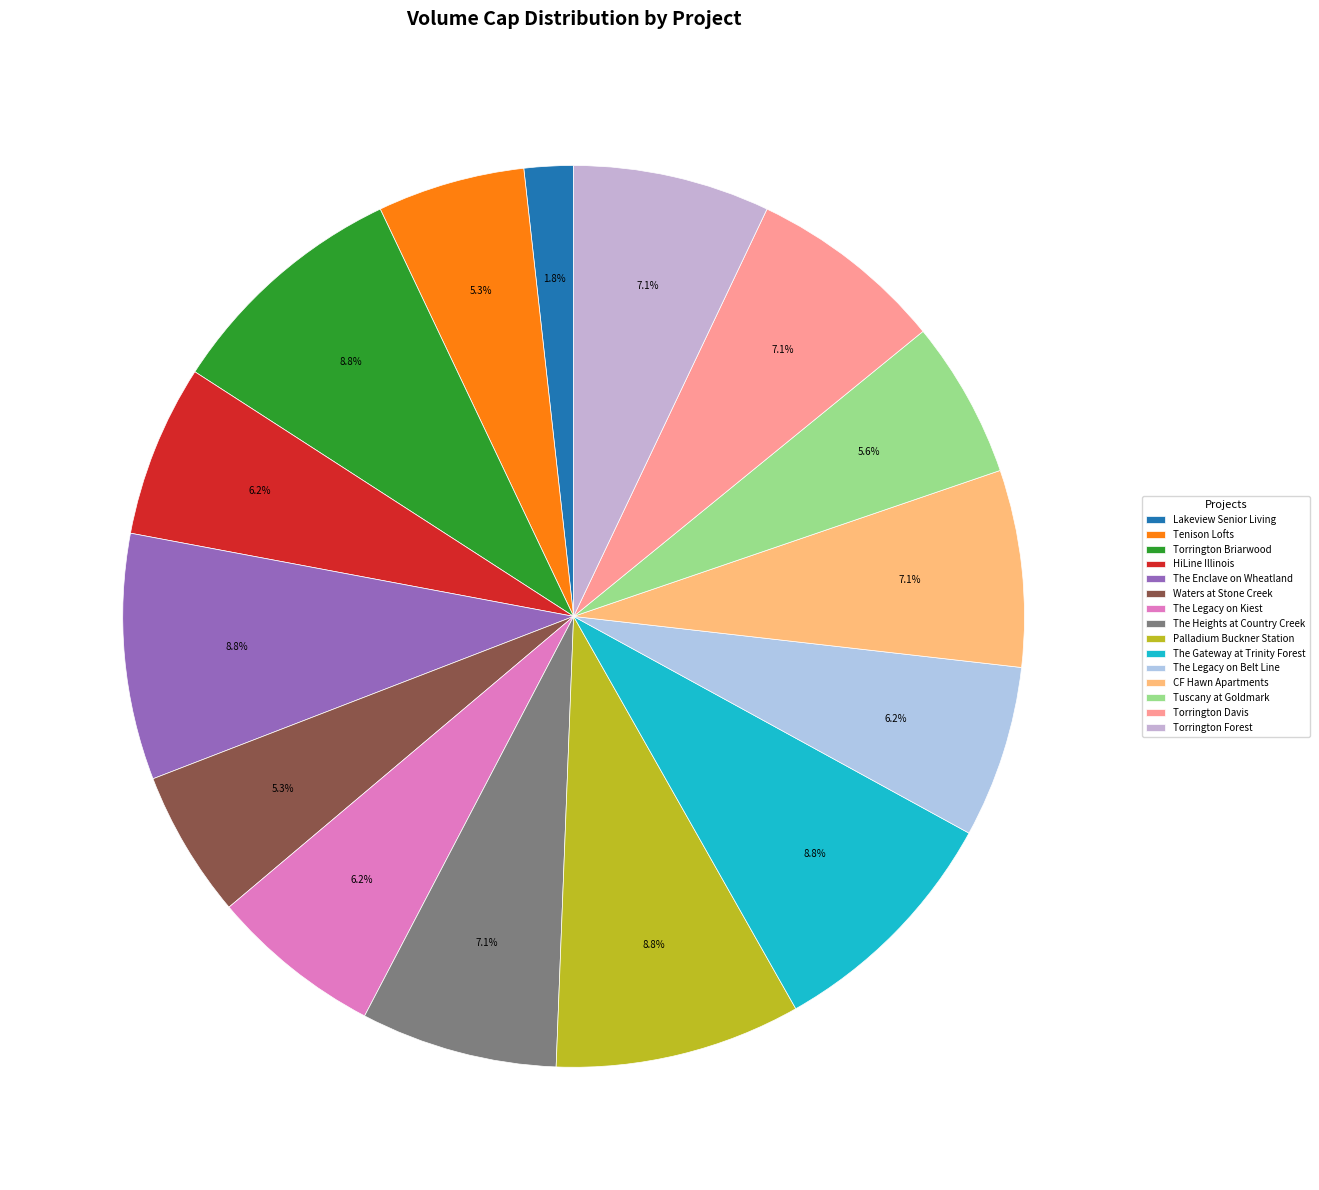

To the nearest percent, what portion does CF Hawn Apartments represent?

7%